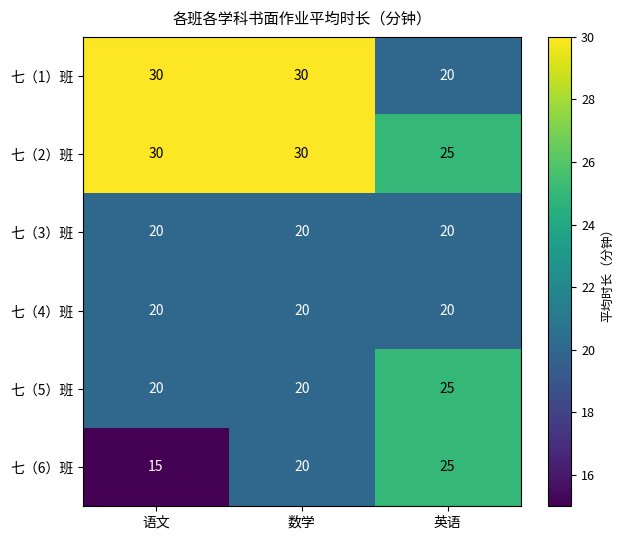

What is the difference between the second highest and minimum values in the 七（6）班 series?

5